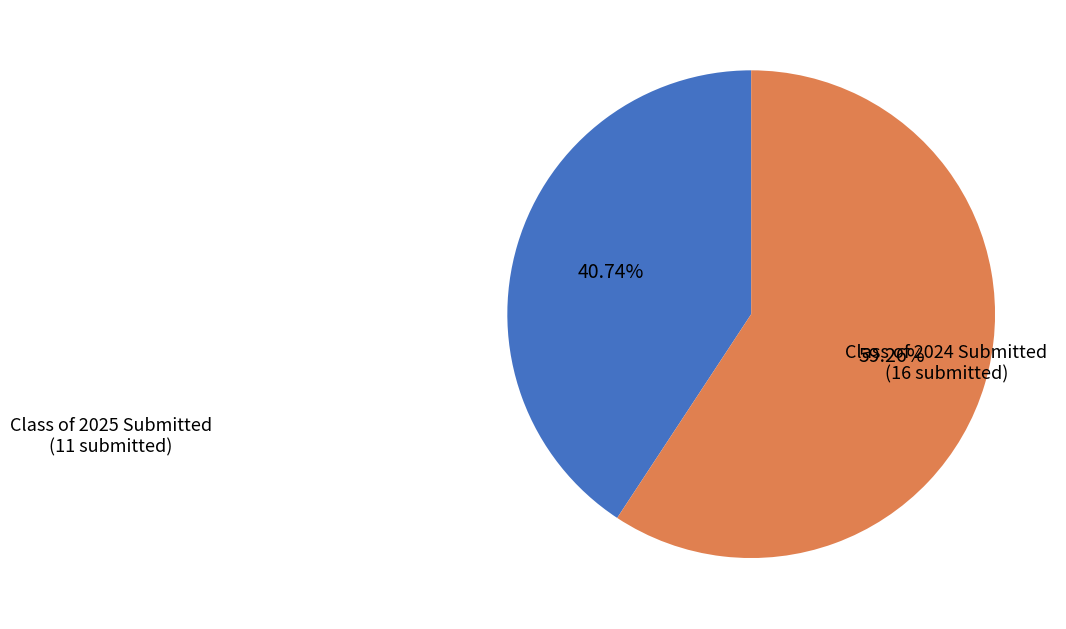

Is there any slice that represents more than half of the pie?

Yes